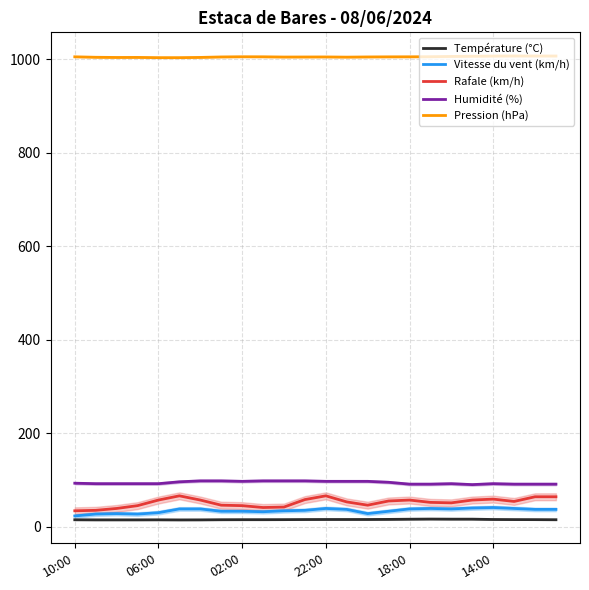

True or false: Pression (hPa) and Température (°C) intersect in this chart.

False